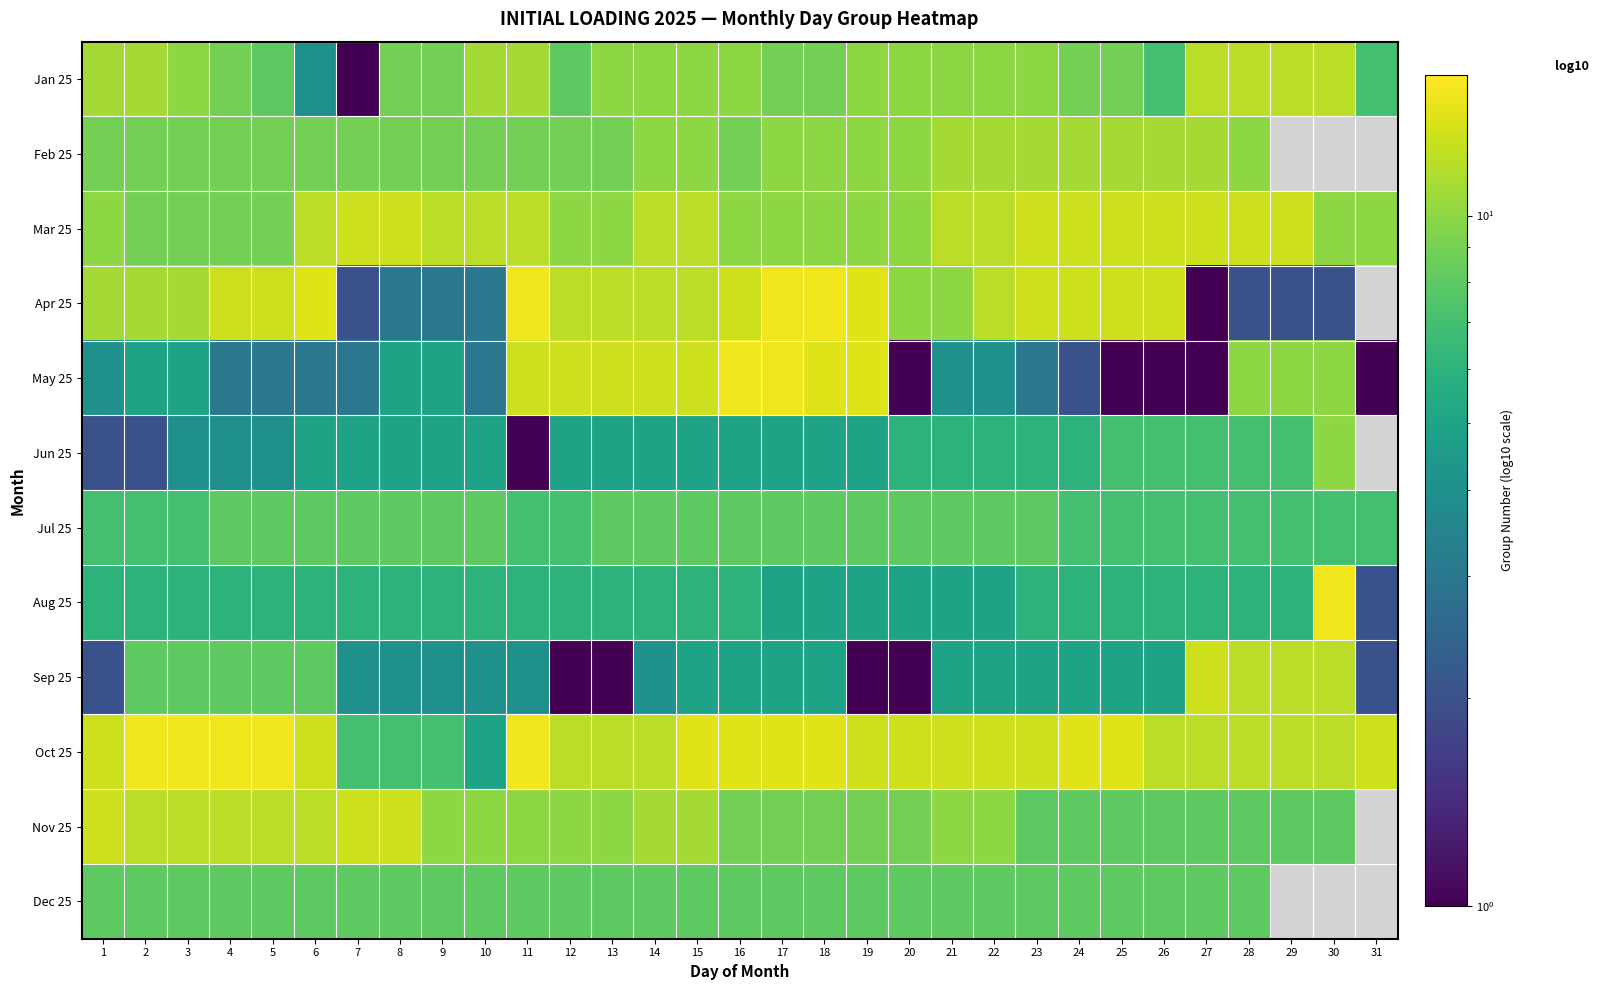

At which category is the sum across all series the highest?

15